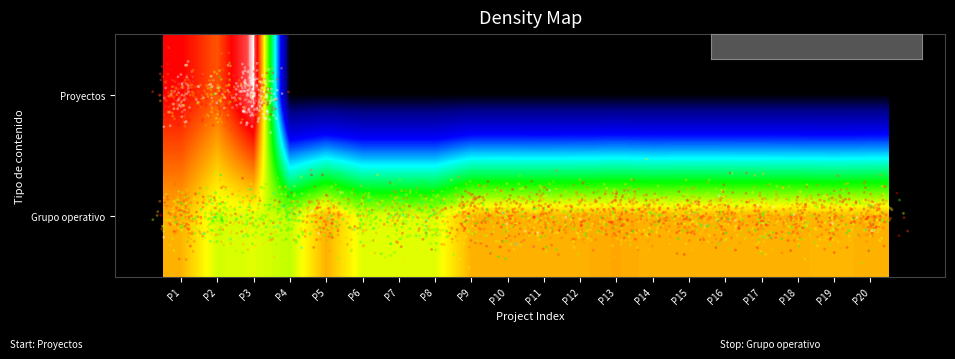

Which series changed the most between P11 and P12?

Grupo operativo